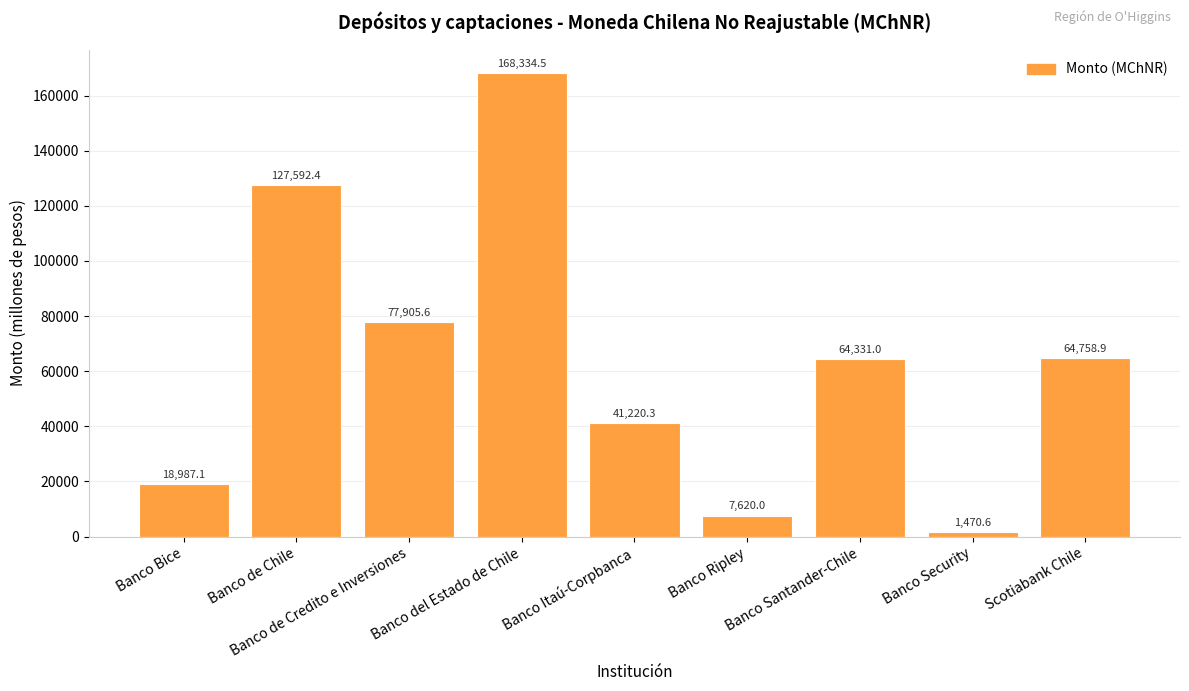

How many bars are there in total?

9